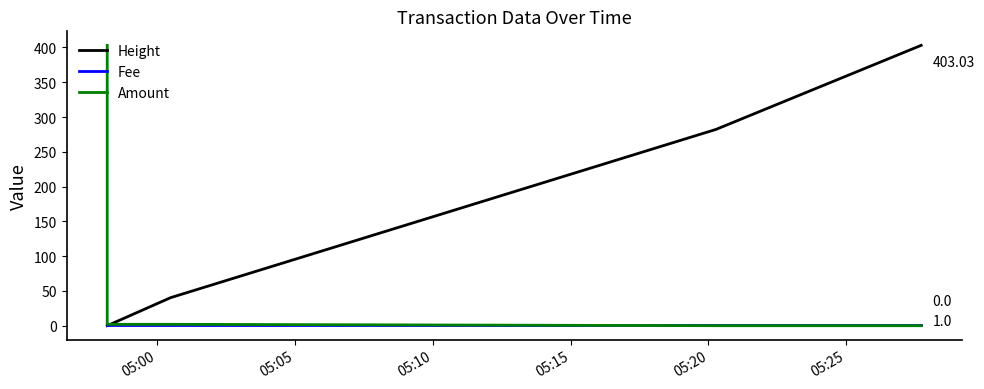

At how many categories does at least one series exceed 257?

3